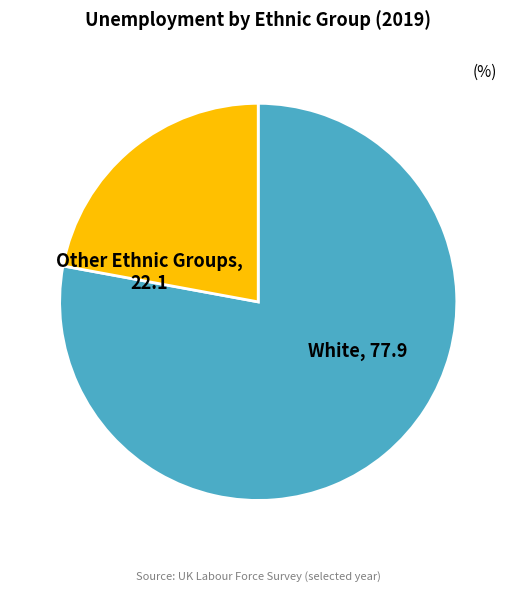

Is there any slice that represents more than half of the pie?

Yes